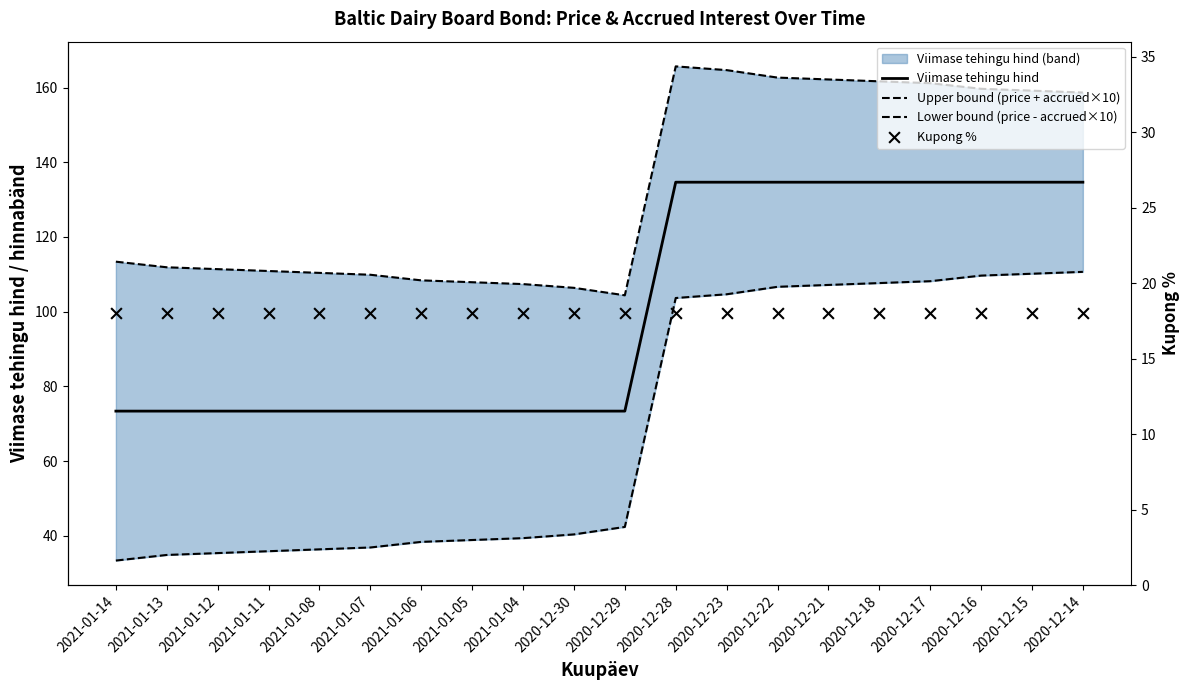

Is the value of Viimase tehingu hind at 2021-01-04 greater than the value of Lower bound (price - accrued×10) at 2020-12-14?

No